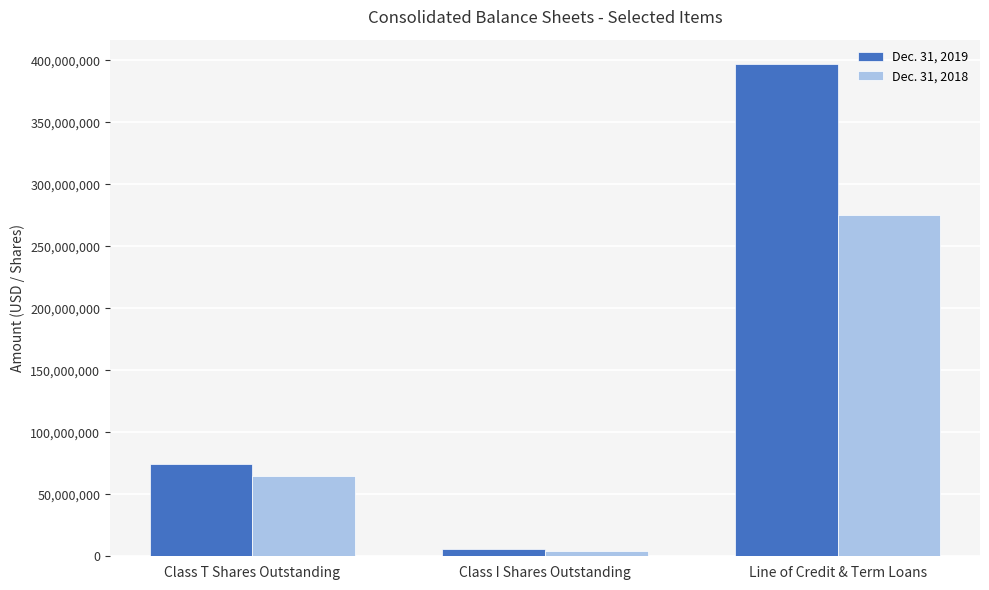

Which category has the highest value in the Dec. 31, 2018 series?

Line of Credit & Term Loans